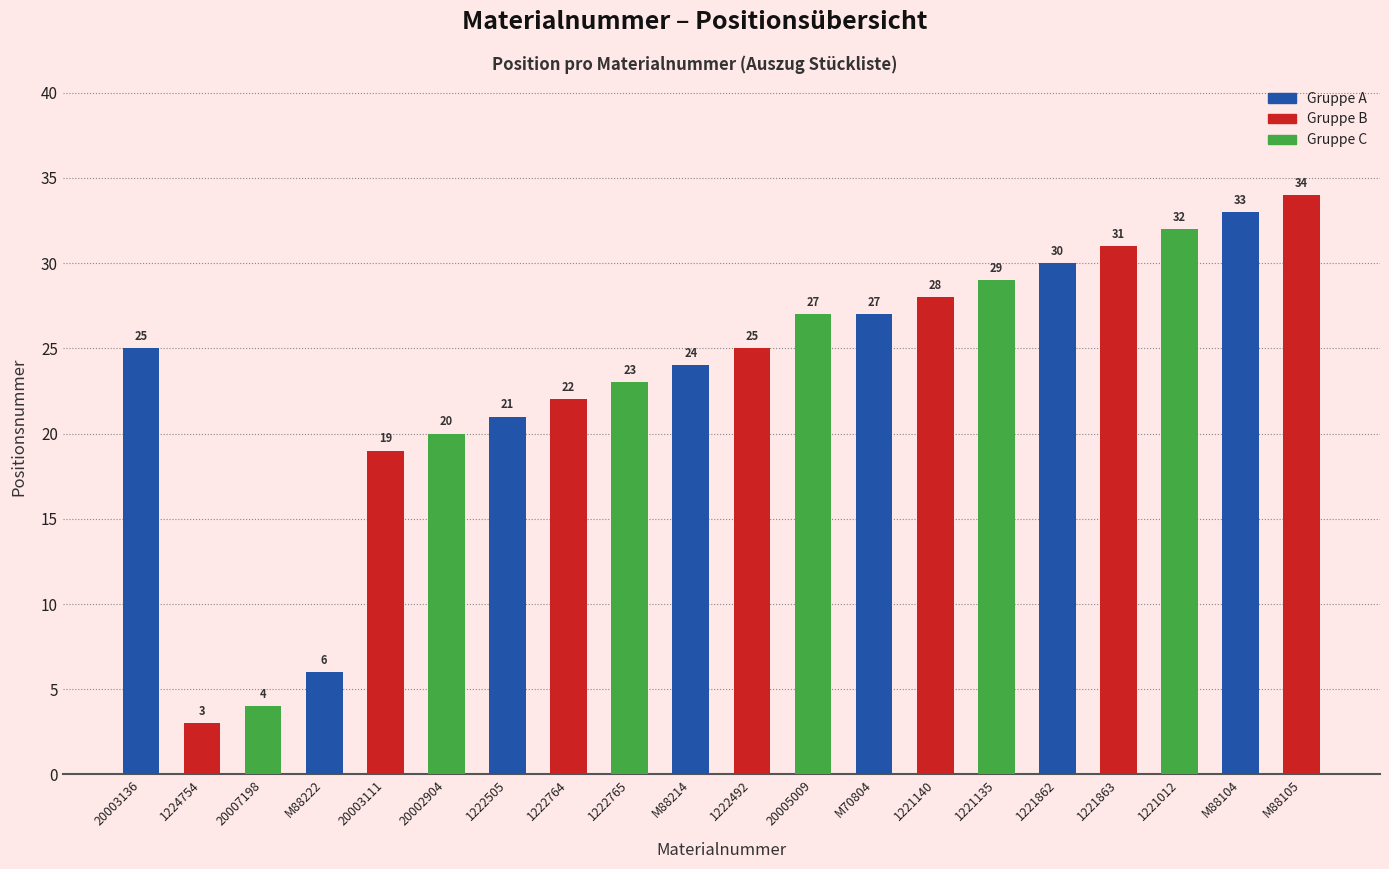

What is the maximum value shown in the chart?

34